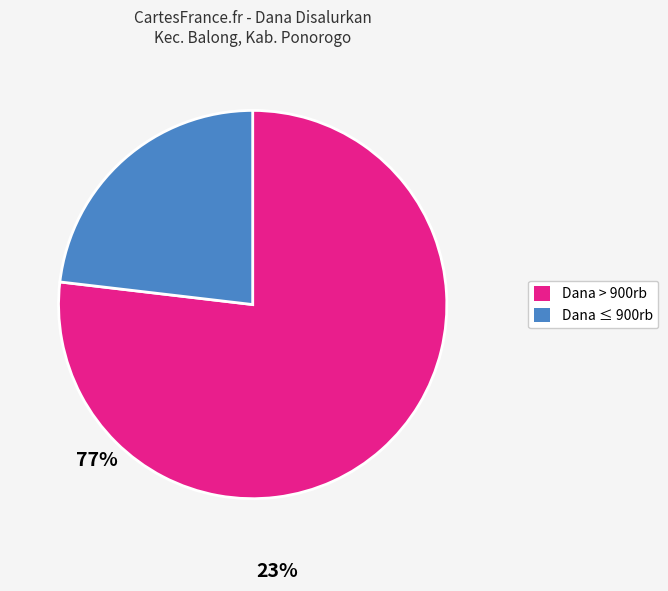

Is there any slice that represents more than half of the pie?

Yes